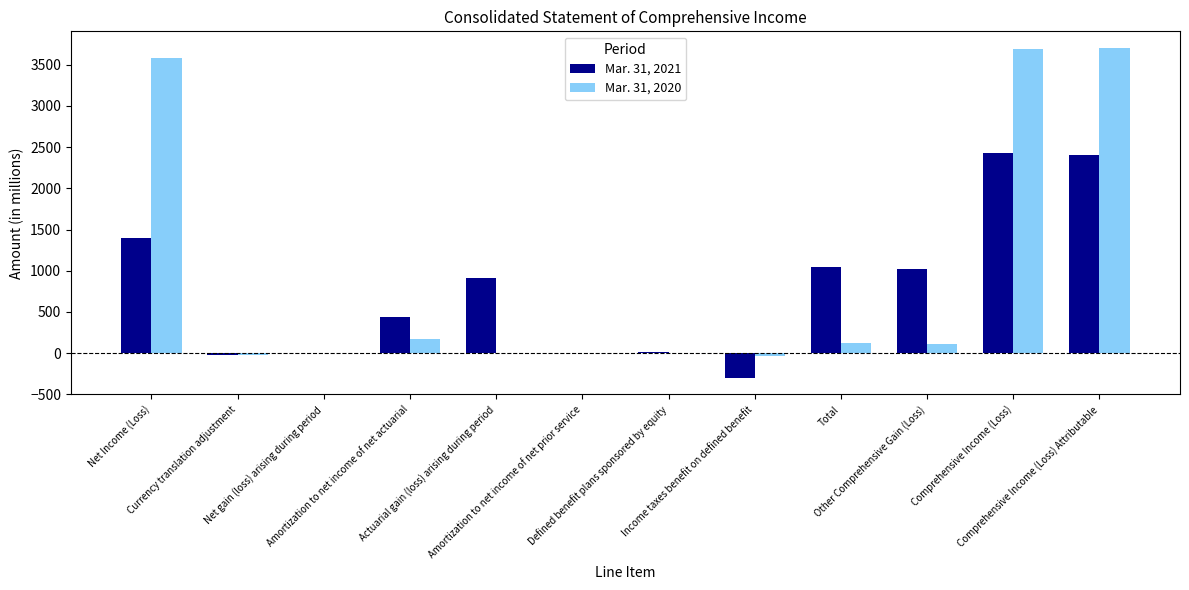

Reading left to right, what are all the values shown in this chart?

Mar. 31, 2021: Net Income (Loss)=1398	Currency translation adjustment=-19	Net gain (loss) arising during period=-3	Amortization to net income of net actuarial=435	Actuarial gain (loss) arising during period=907	Amortization to net income of net prior service=-4	Defined benefit plans sponsored by equity=11	Income taxes benefit on defined benefit=-301	Total=1048	Other Comprehensive Gain (Loss)=1026	Comprehensive Income (Loss)=2424	Comprehensive Income (Loss) Attributable=2403
Mar. 31, 2020: Net Income (Loss)=3581	Currency translation adjustment=-19	Net gain (loss) arising during period=-3	Amortization to net income of net actuarial=166	Actuarial gain (loss) arising during period=0	Amortization to net income of net prior service=-3	Defined benefit plans sponsored by equity=2	Income taxes benefit on defined benefit=-37	Total=128	Other Comprehensive Gain (Loss)=106	Comprehensive Income (Loss)=3687	Comprehensive Income (Loss) Attributable=3705